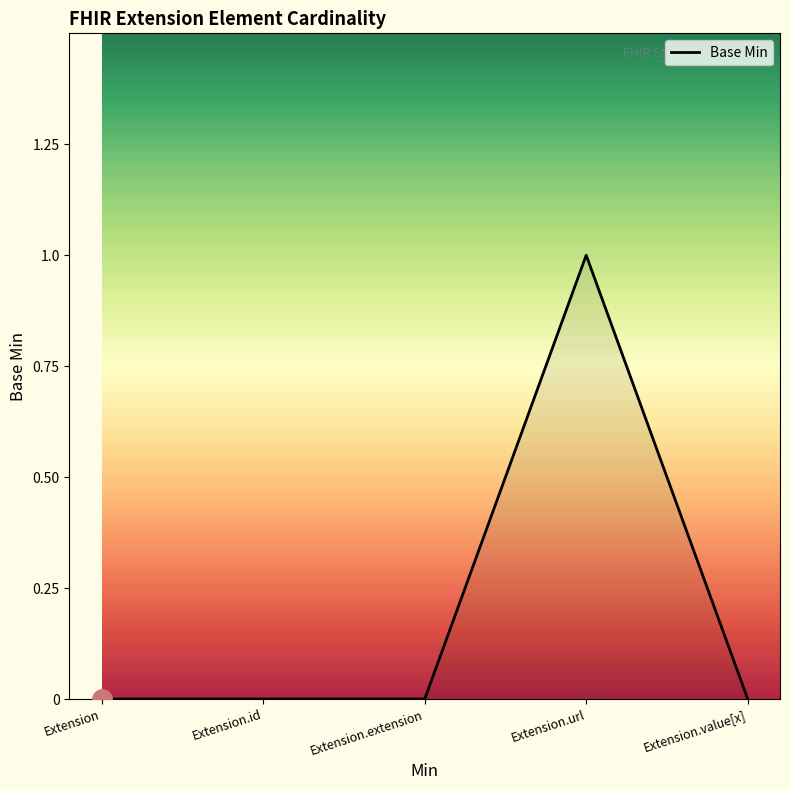

Reading right to left, transcribe all the data shown in this chart.

Extension.value[x]=0	Extension.url=1	Extension.extension=0	Extension.id=0	Extension=0